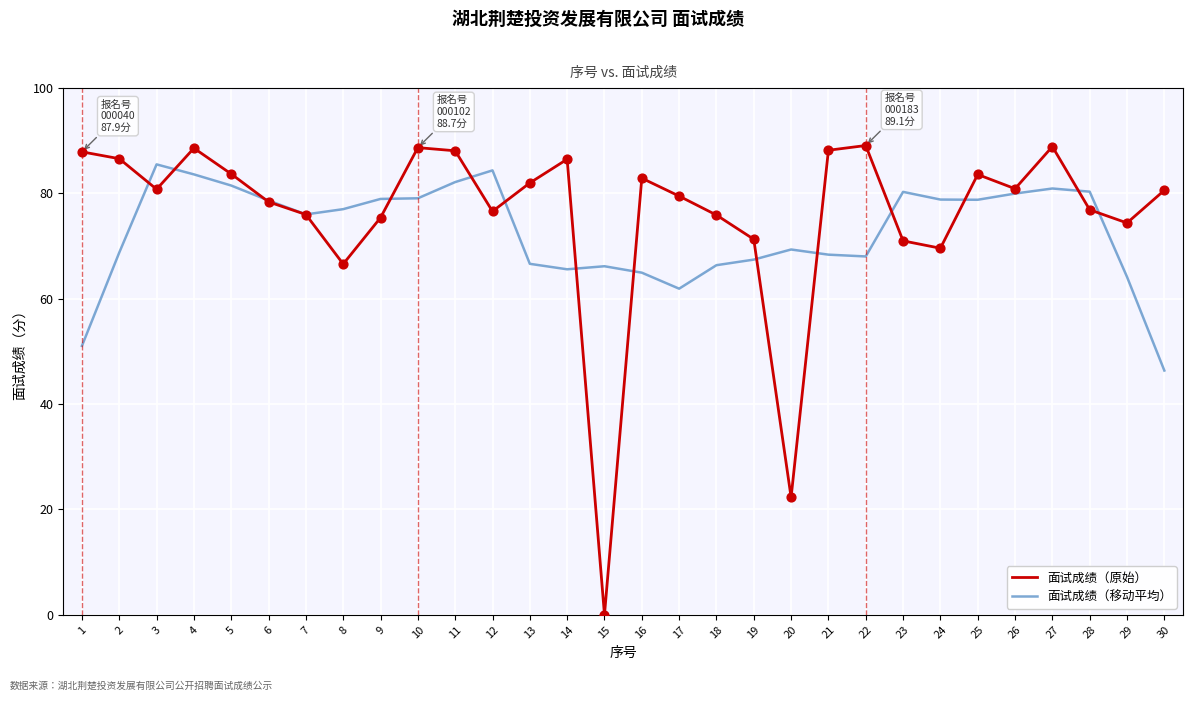

What is the total value across all series at 21?

156.6